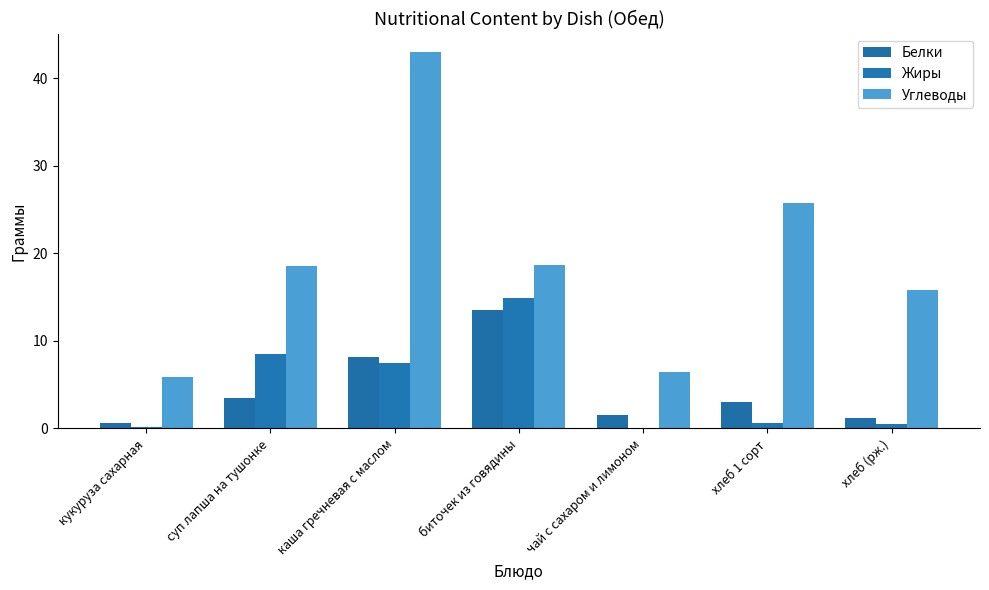

Are the bars grouped side by side (vs. stacked)?

Yes